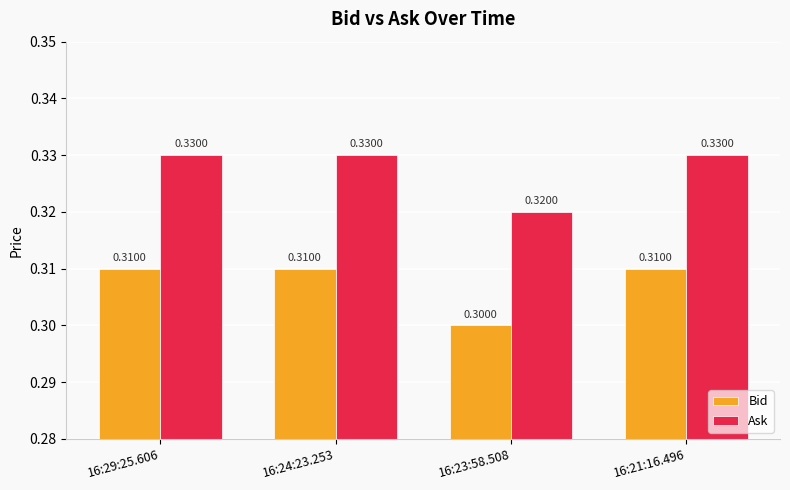

Rank the series at 16:24:23.253 from highest to lowest value.

Ask, Bid